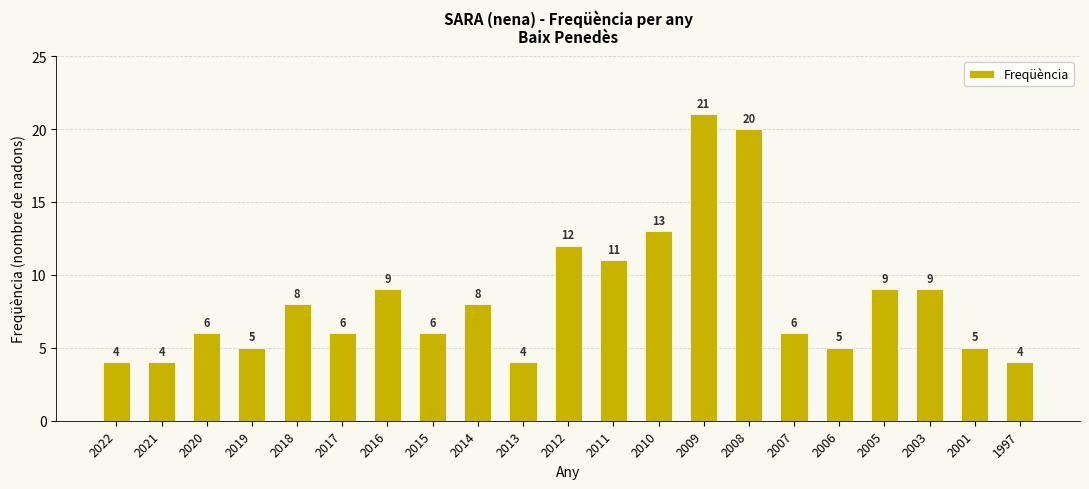

What is the minimum value shown in the chart?

4